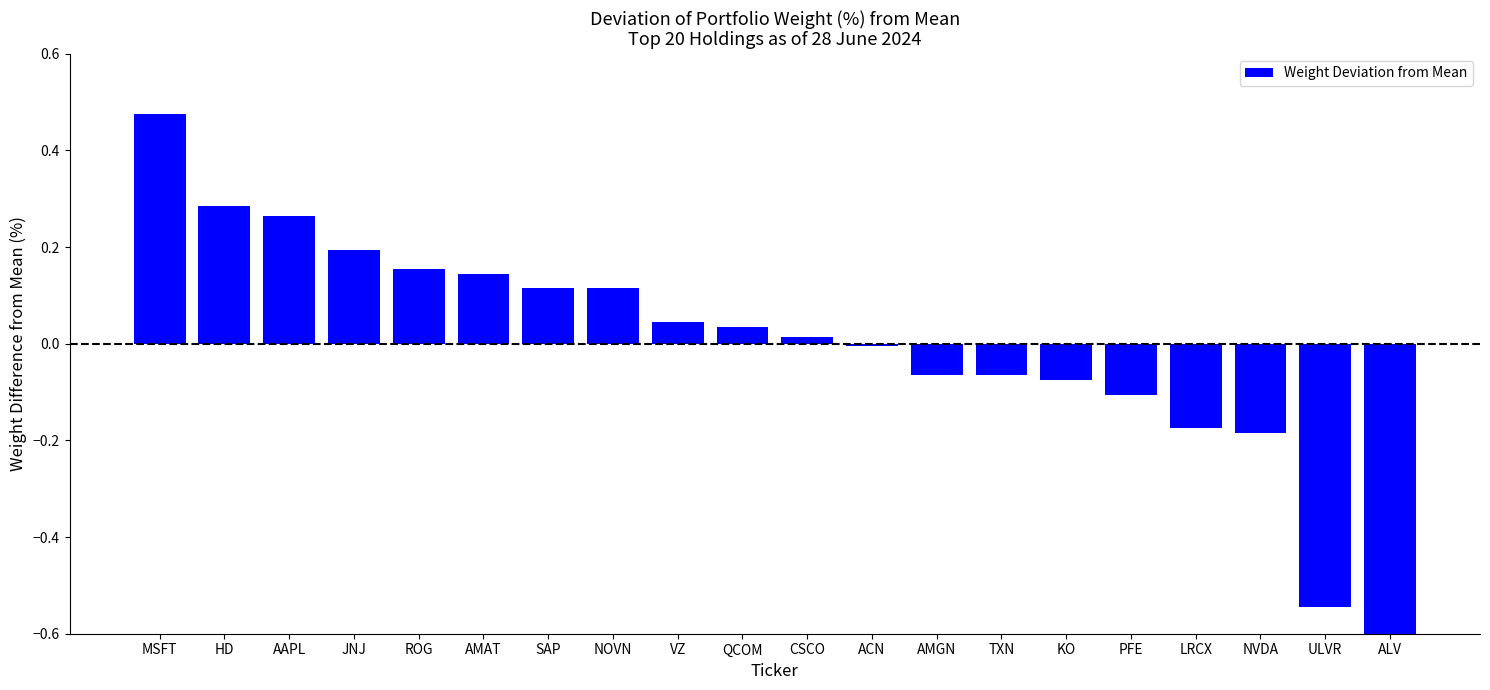

How many categories are shown in the chart?

20